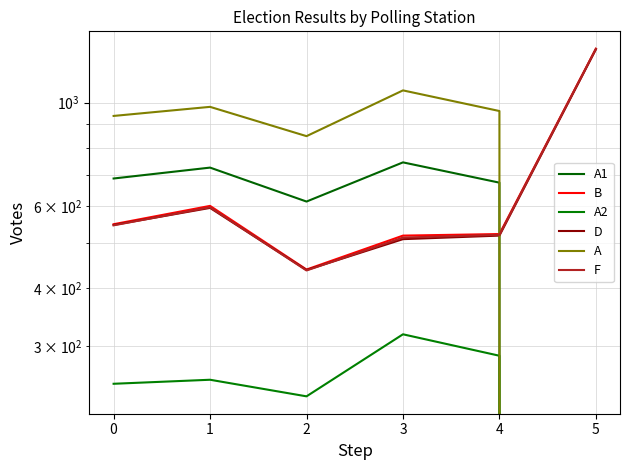

The D series shows 221 at 3. True or false?

False